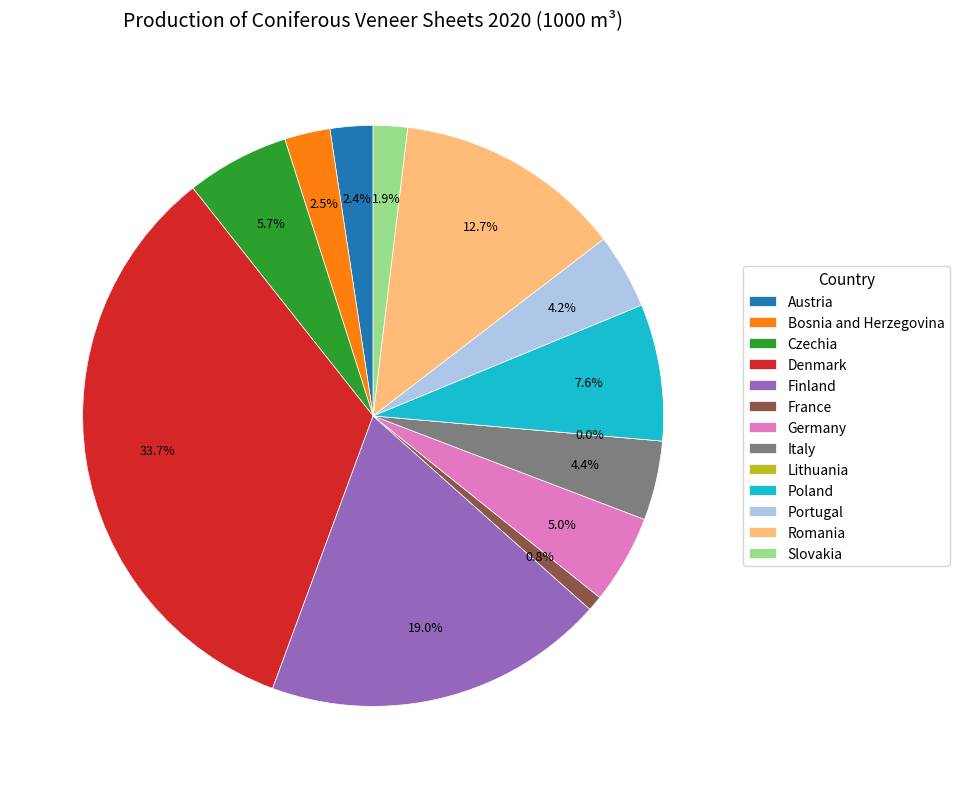

To the nearest percent, what is the combined percentage of Romania and Italy?

17%